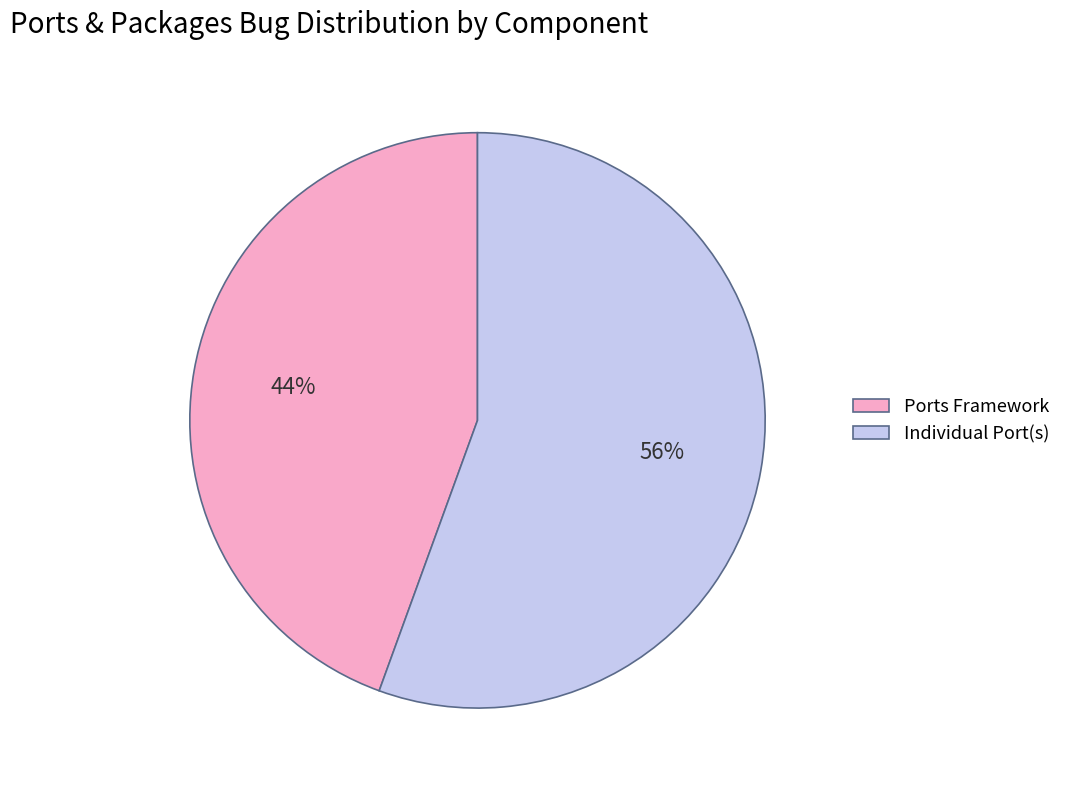

What percentage is the Individual Port(s) slice, to the nearest percent?

56%